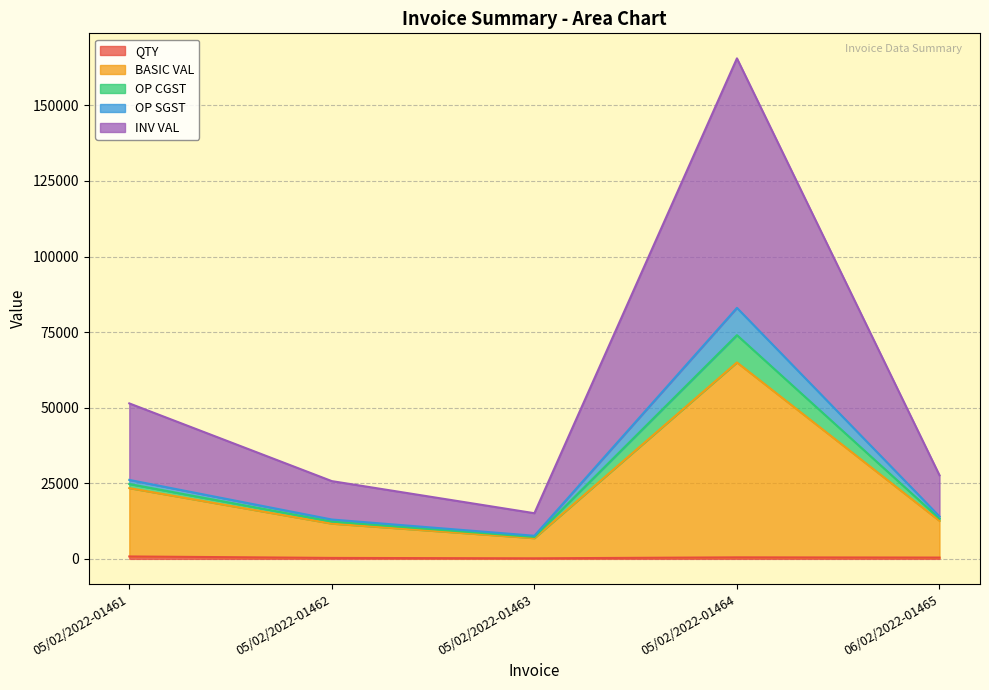

Which label corresponds to the largest value in the chart?

05/02/2022-01464